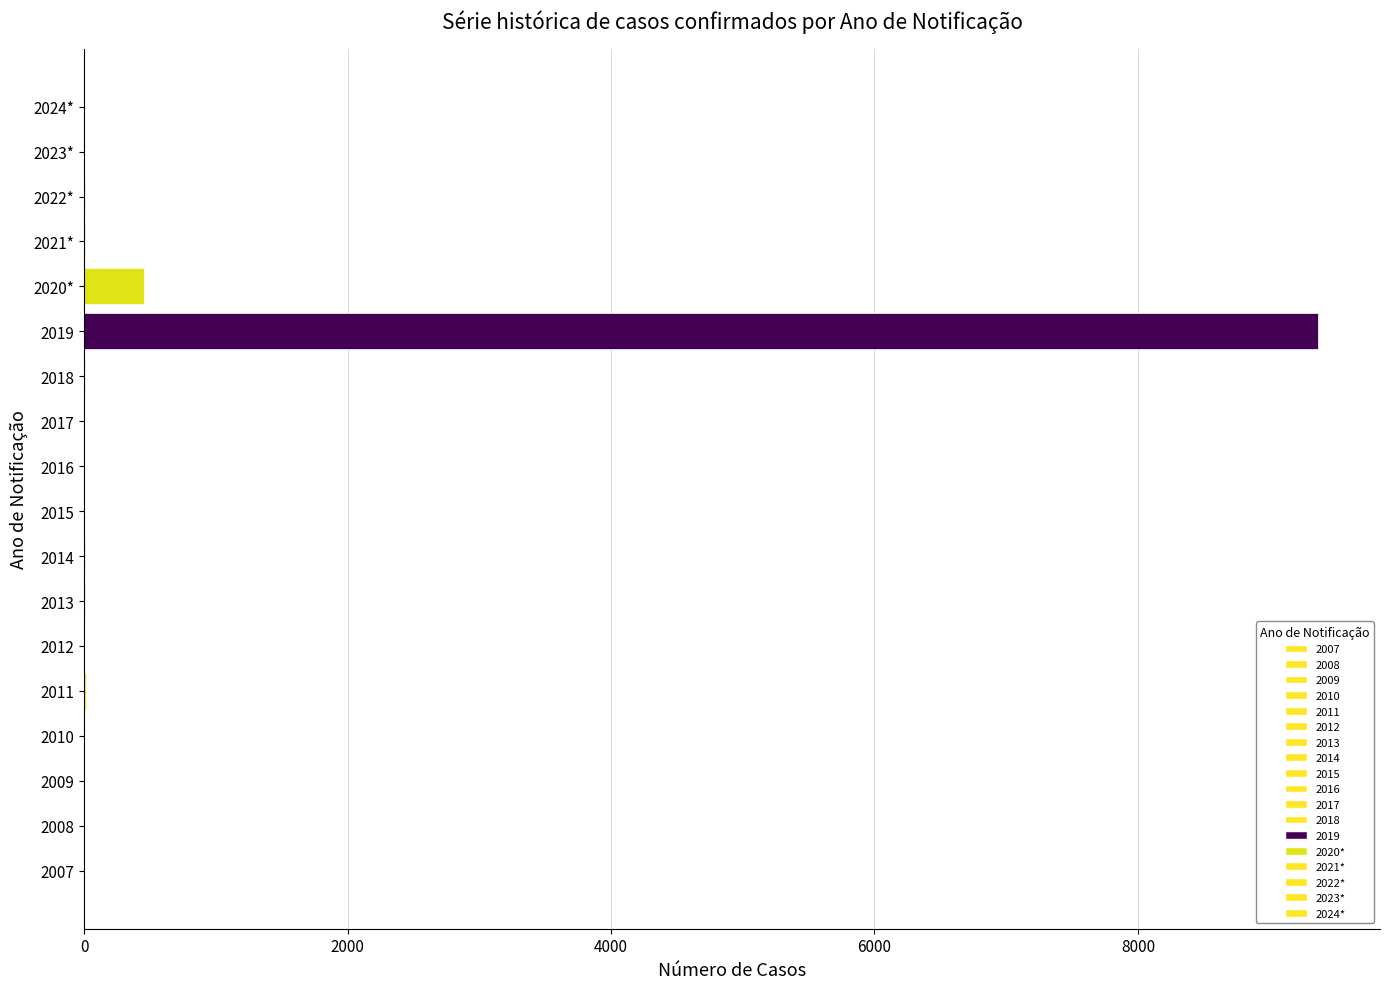

The value at 2016 is 0. True or false?

True